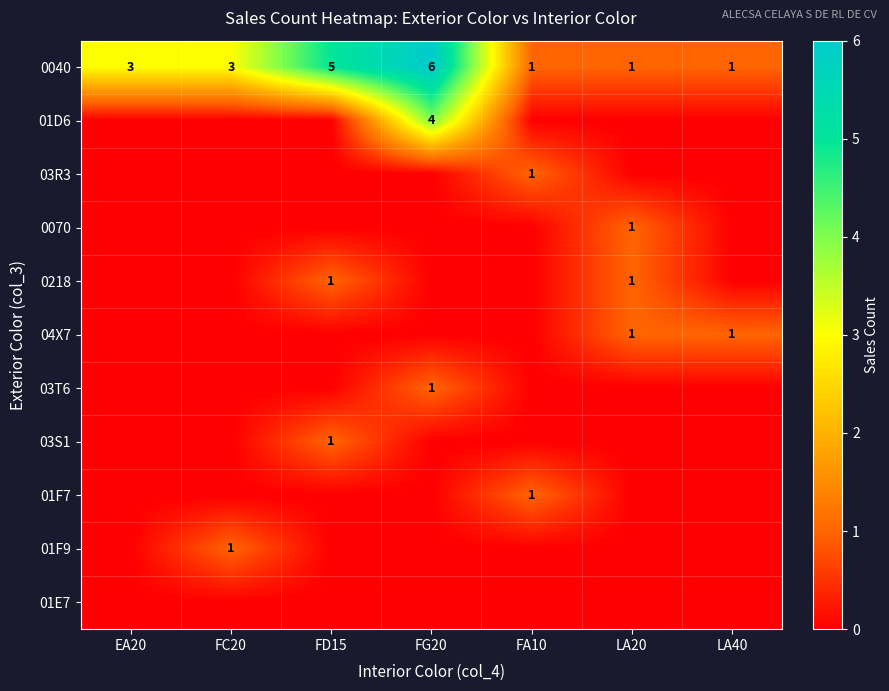

True or false: 0040 has a value of 5 at FD15.

True